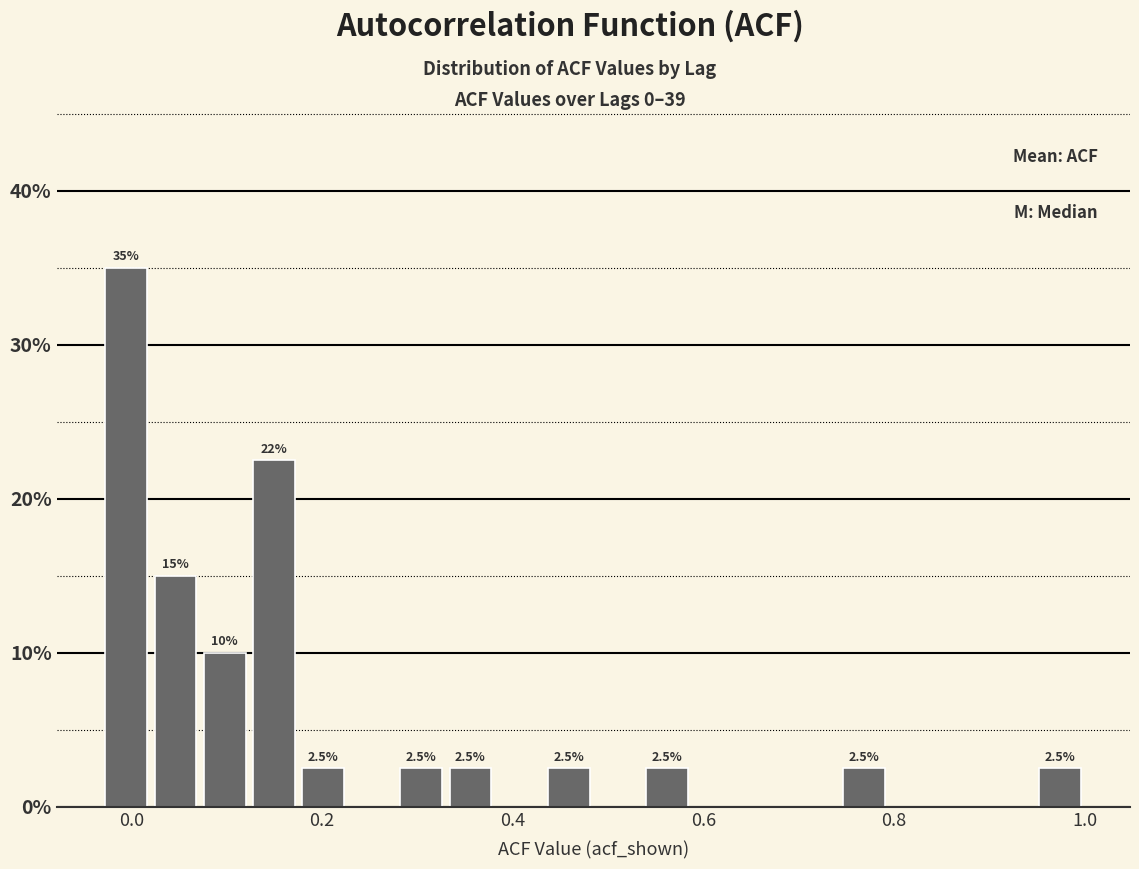

Around what value on the x-axis is the tallest bar? Give the approximate position of its centre, as read against the axis.

0.00